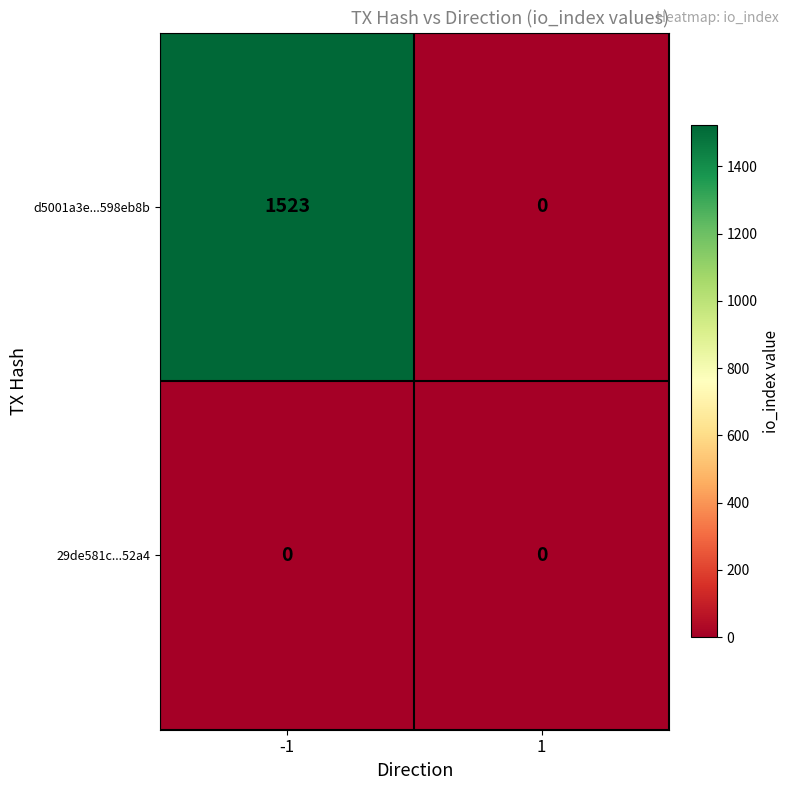

List the series in order of their peak value, highest first.

d5001a3e...598eb8b, 29de581c...52a4